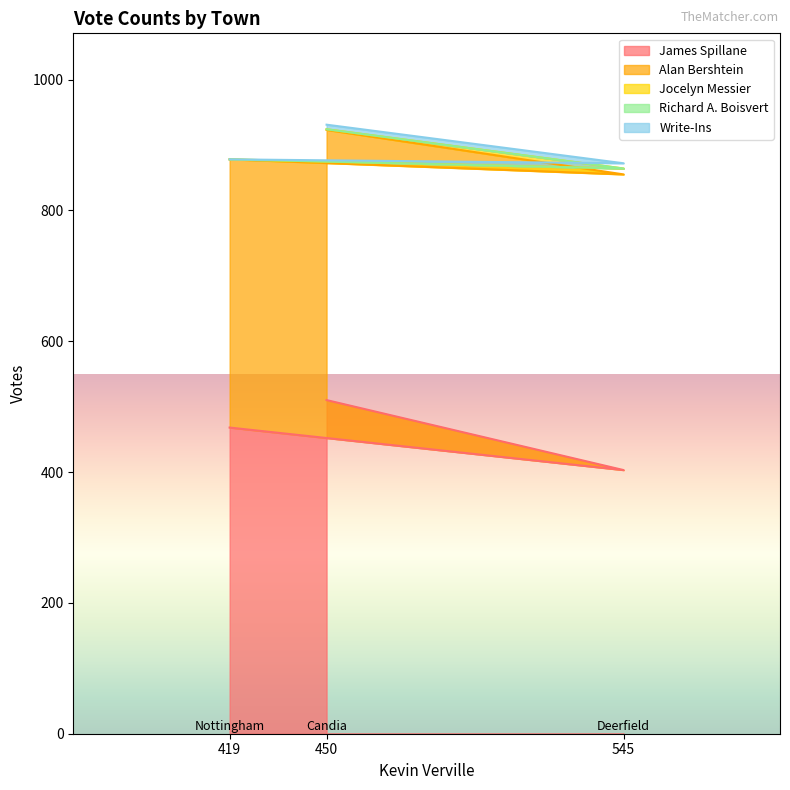

Which series has the widest spread of values?

James Spillane